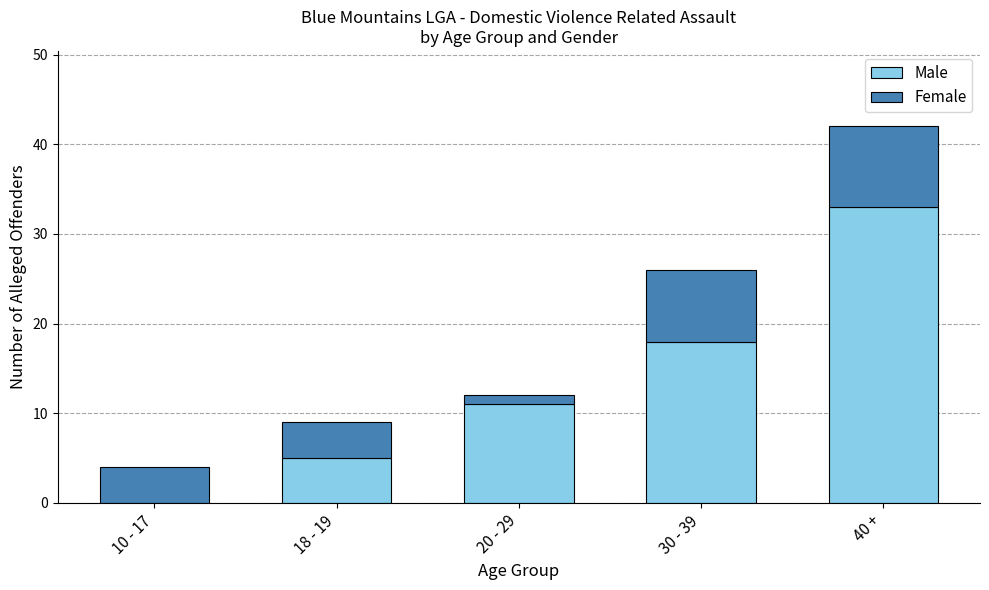

Where is Male nearest to the value 16?

30 - 39